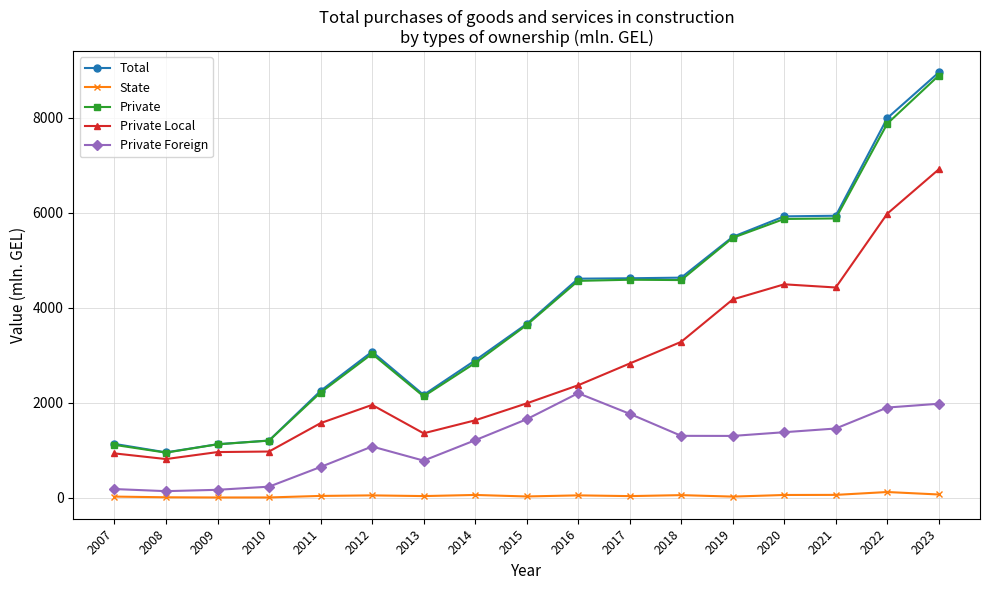

How many lines are shown in the chart?

5